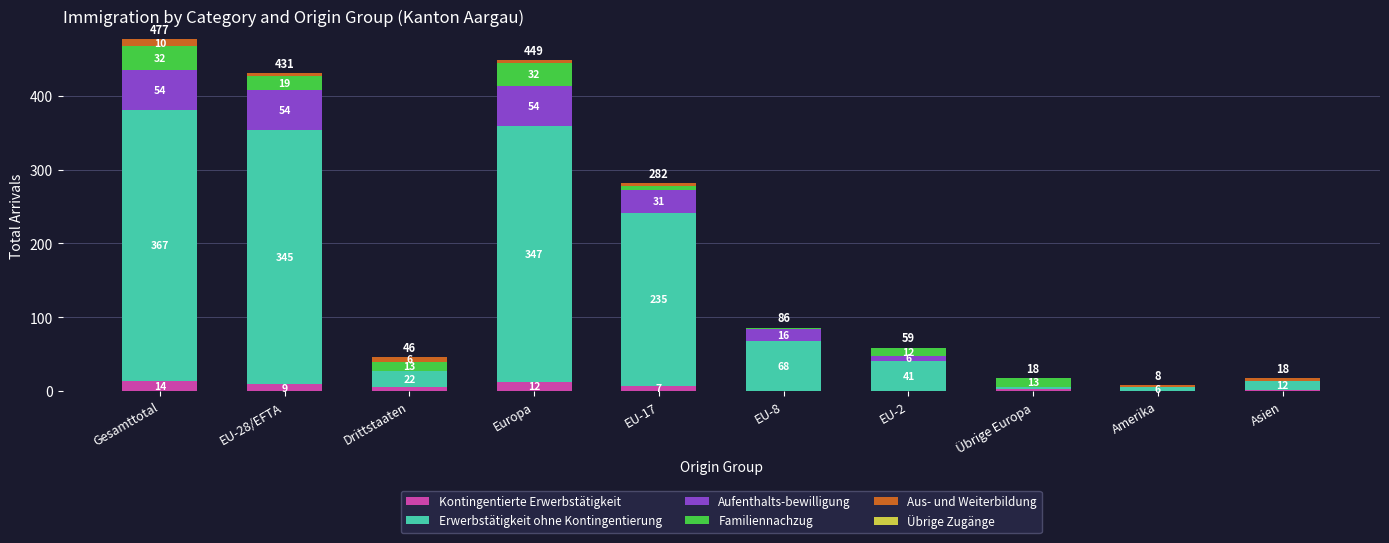

Which category has the highest value in the Kontingentierte Erwerbstätigkeit series?

Gesamttotal